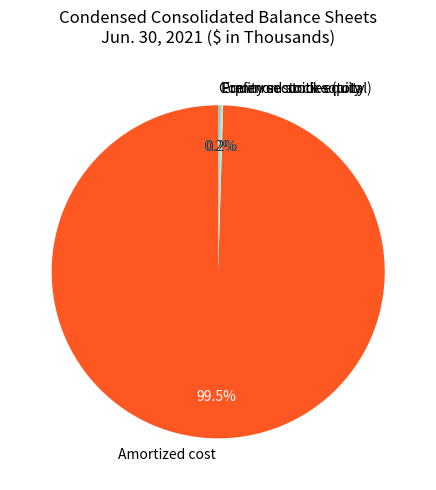

What is the majority slice?

Amortized cost